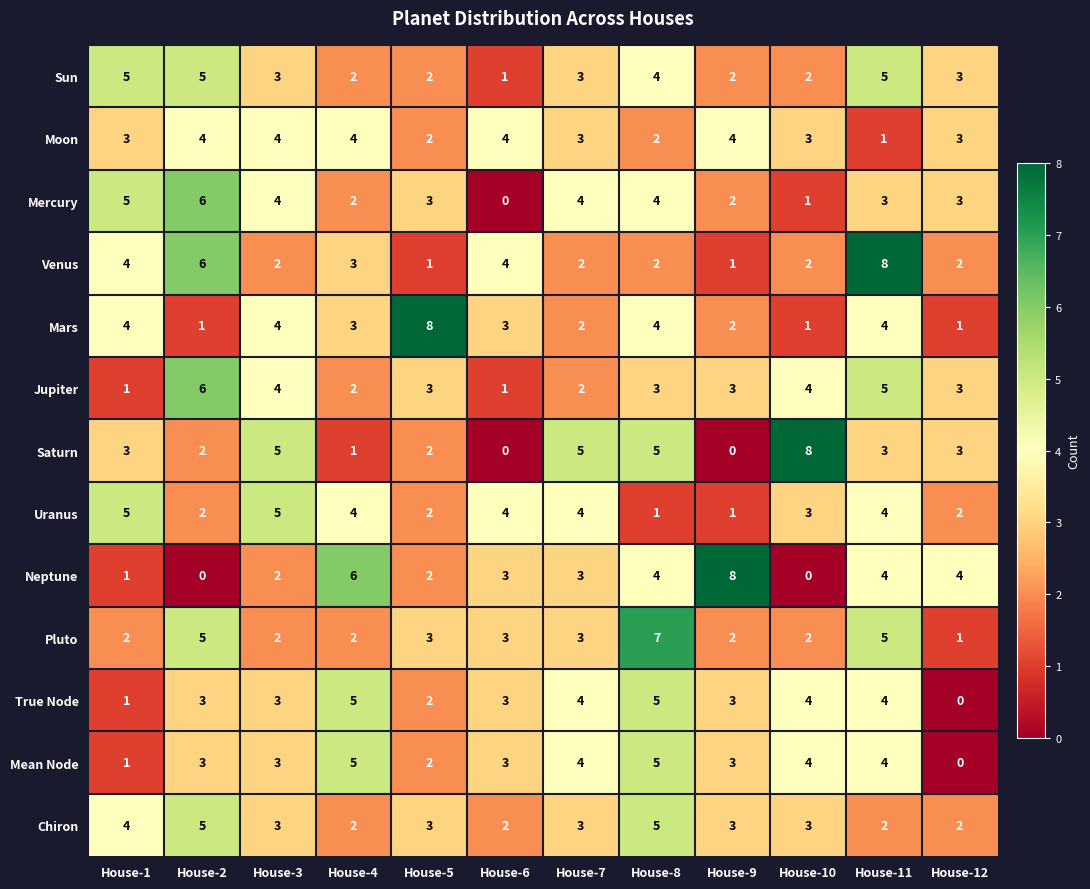

What is the sum of all Mars values?

37